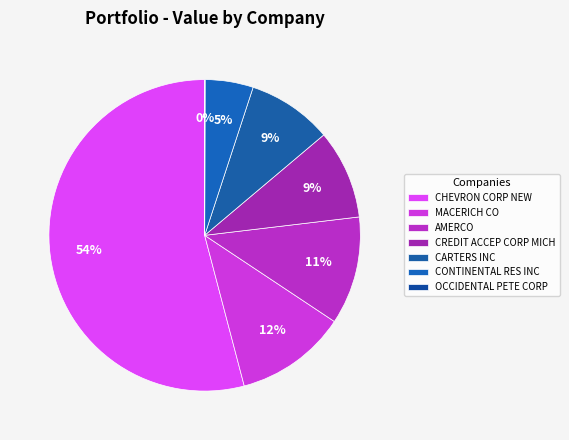

What is the ratio of the value at MACERICH CO to the value at CONTINENTAL RES INC?

2.3